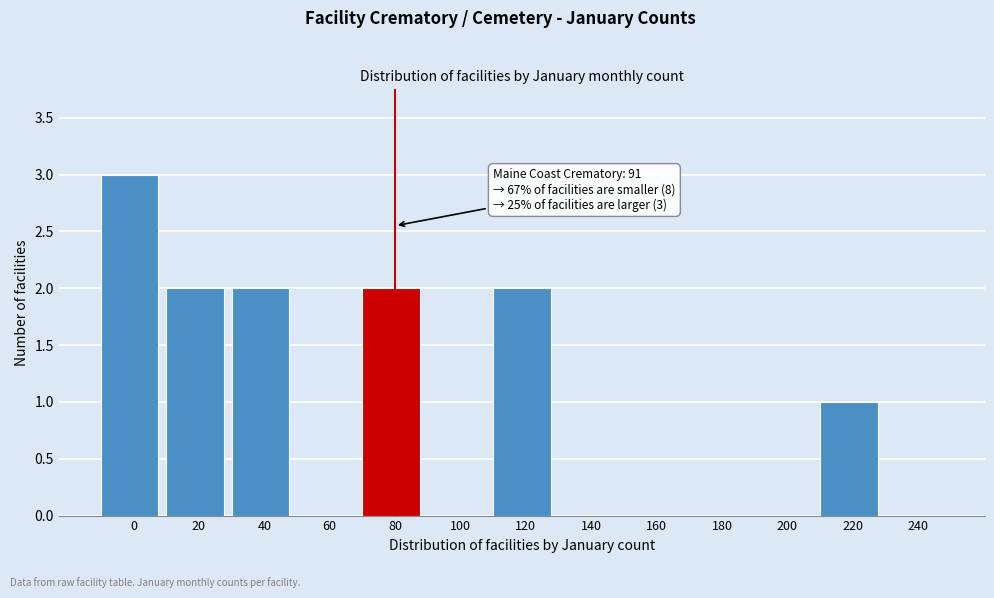

Reading left to right, what are all the values shown in this chart?

0=3	20=2	40=2	60=0	80=2	100=0	120=2	140=0	160=0	180=0	200=0	220=1	240=0